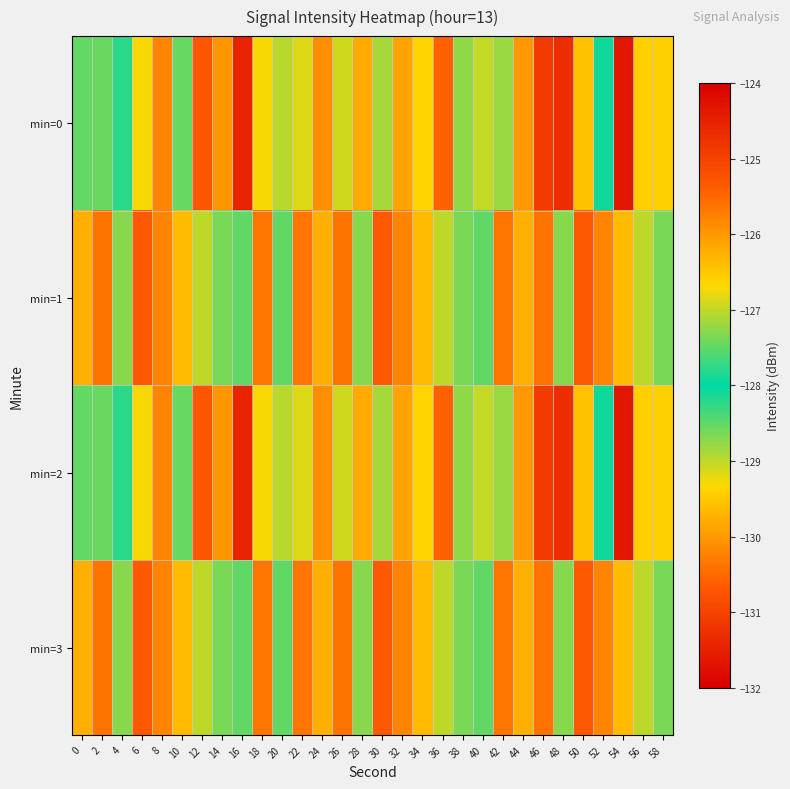

Between 10 and 12, which series saw the biggest shift?

min=0